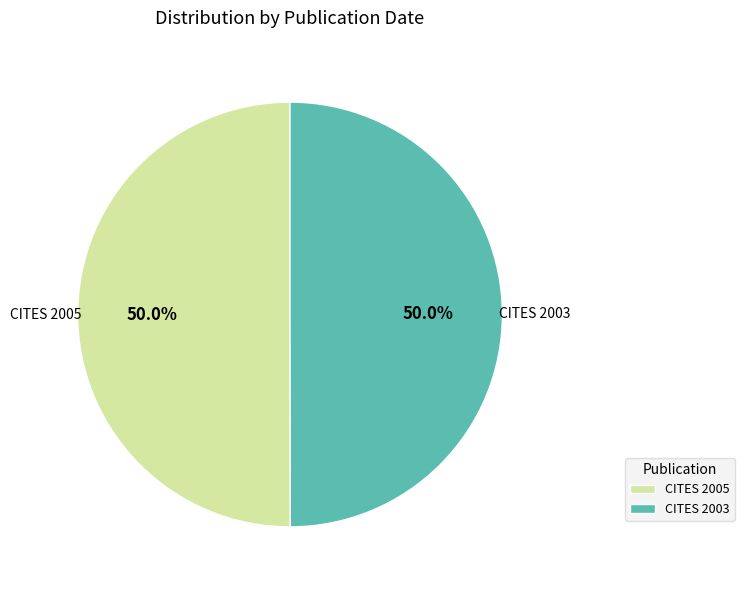

What percentage is NOT represented by CITES 2003?

50.0%